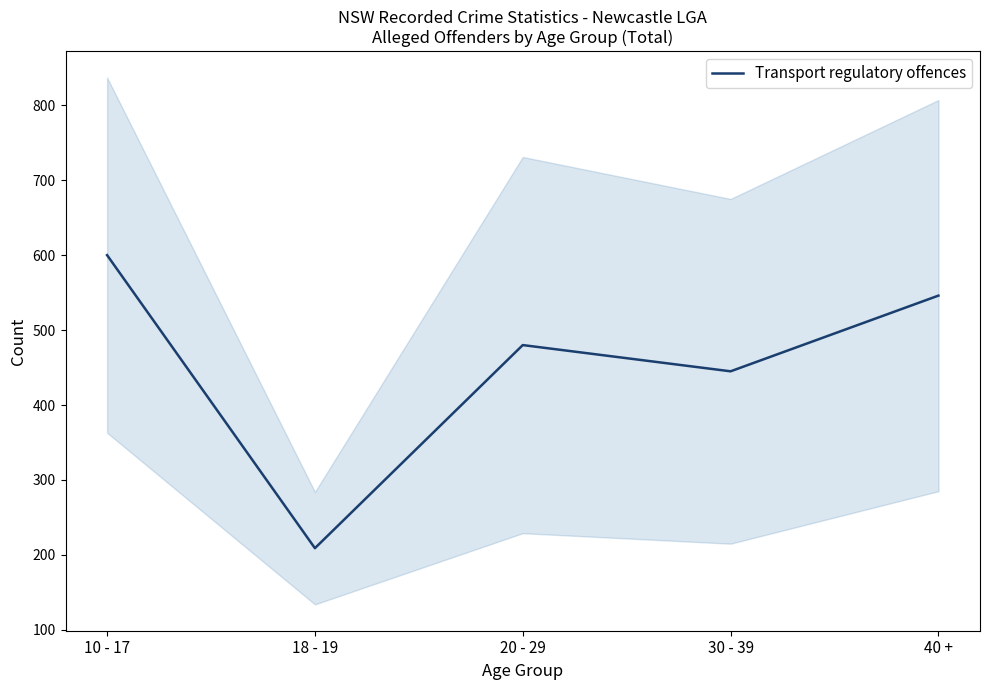

Reading left to right, what are all the values shown in this chart?

600	209	480	445	546